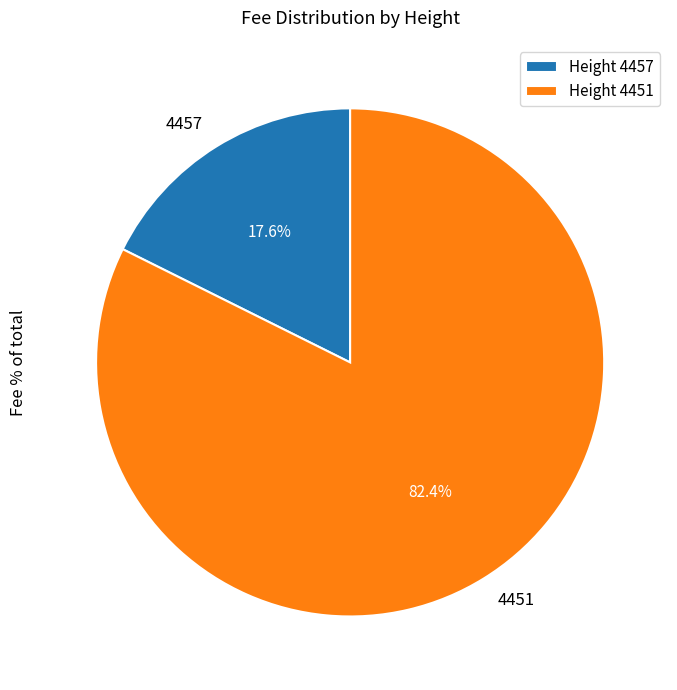

Is it true that 4451 is 82% of the pie?

True